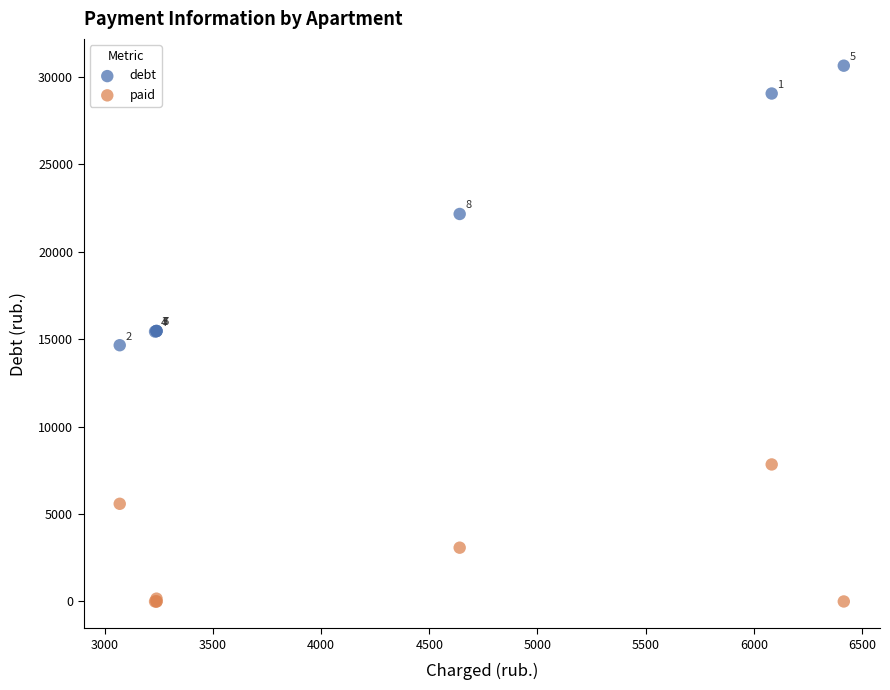

Which series contains the lowest Y value?

paid